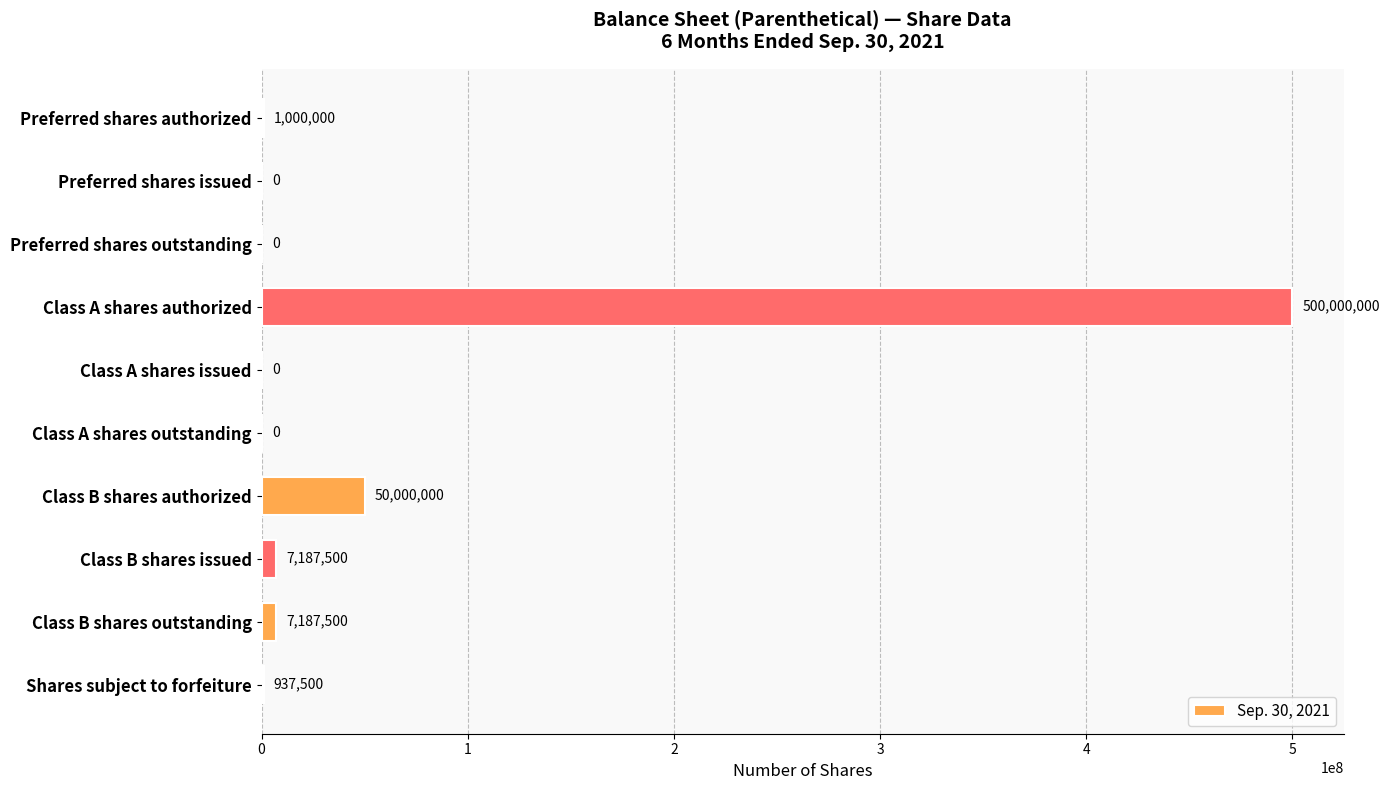

At which label is the value closest to 250000000?

Class B shares authorized